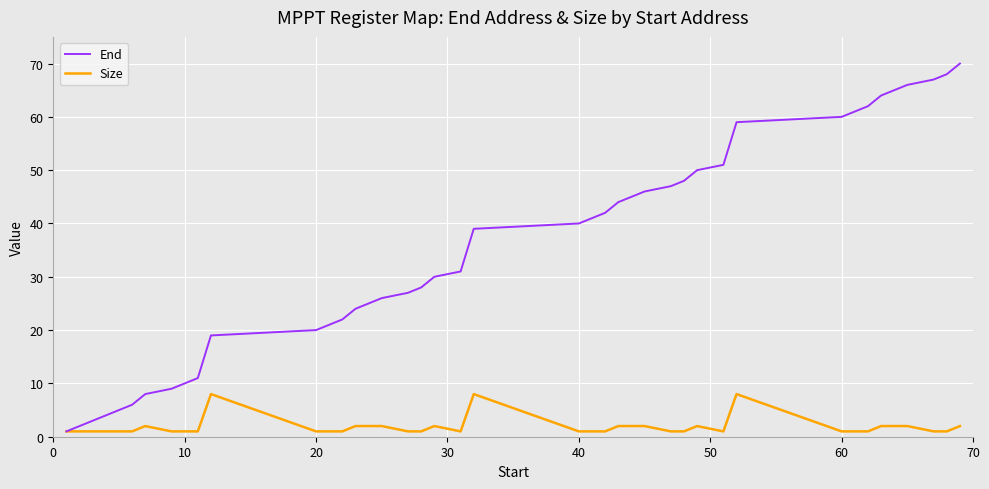

Which series has the widest spread of values?

End